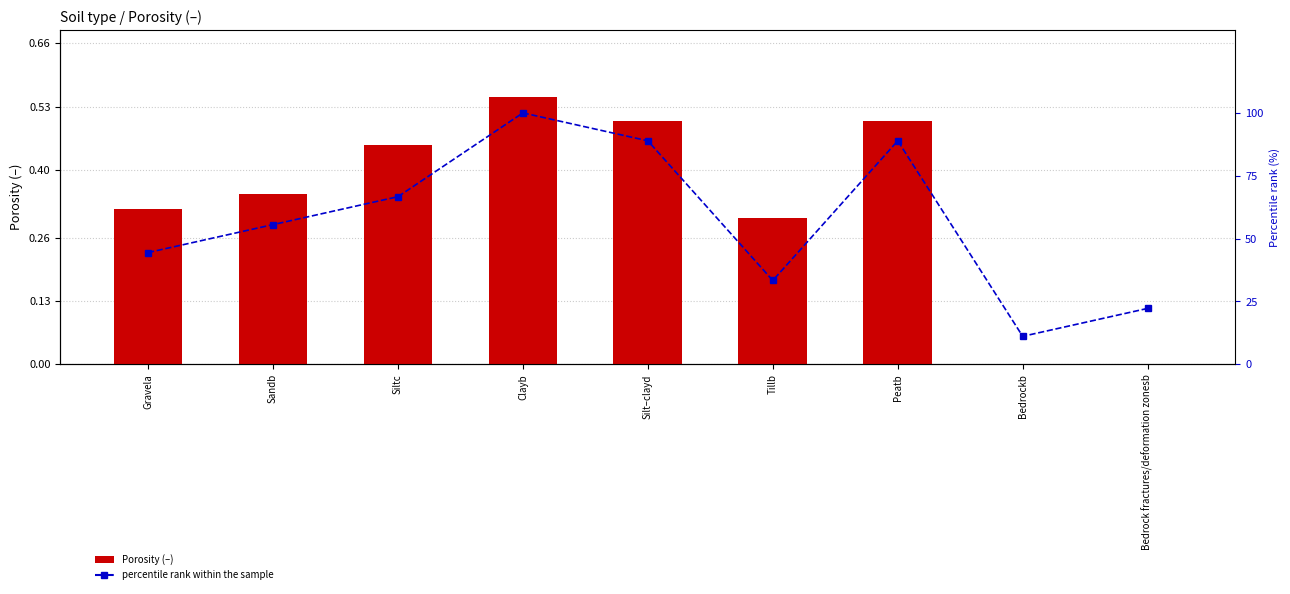

Which series has the largest range (max minus min)?

percentile rank within the sample